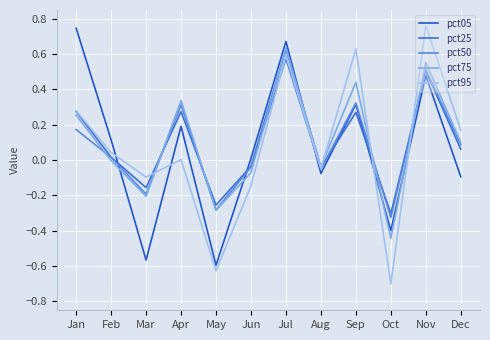

How many lines are shown in the chart?

5